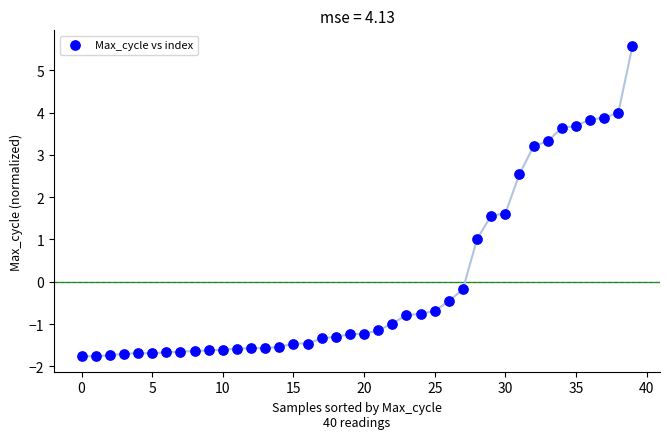

What is the range of Y values (max minus min)?

7.3